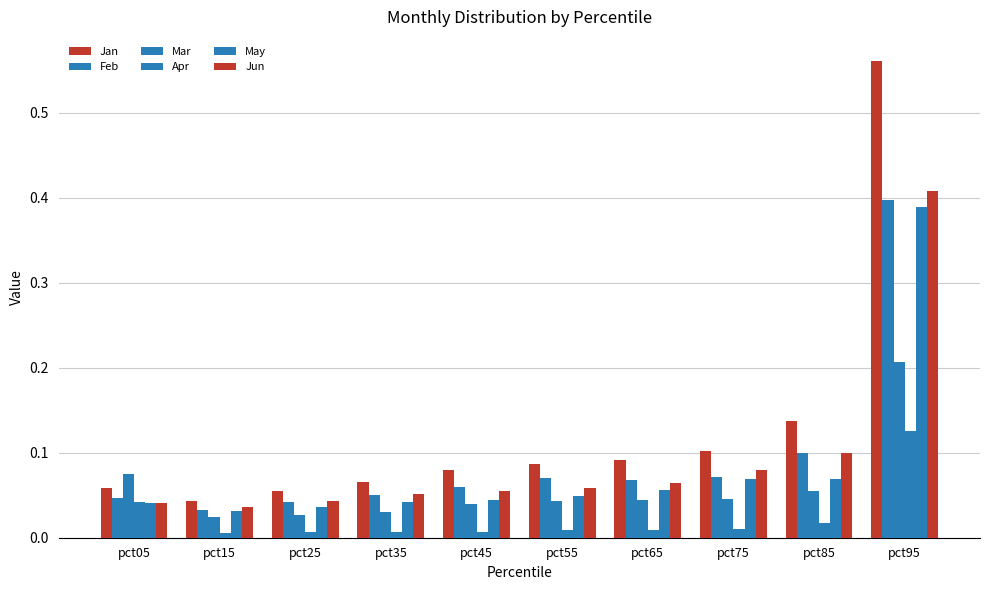

At which label is Apr closest to 0?

pct15